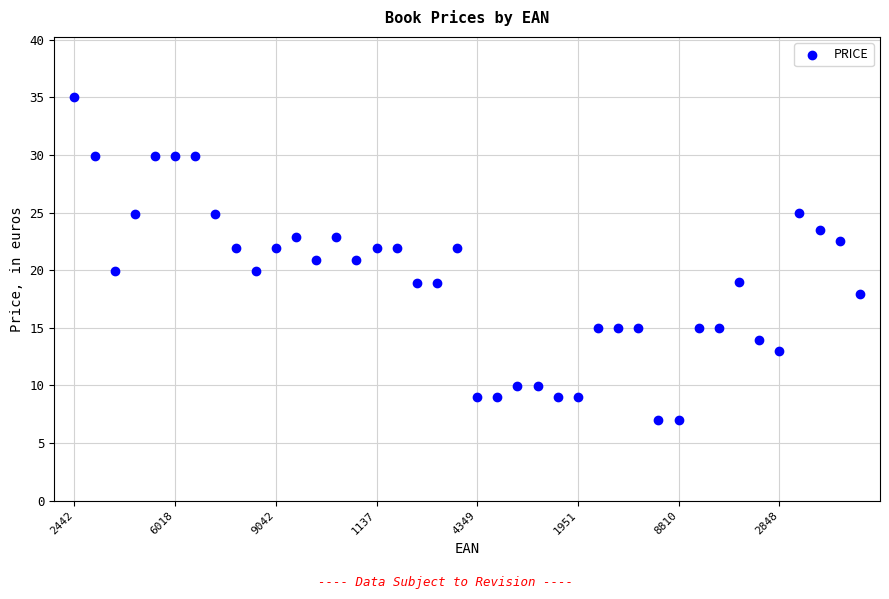

How many data points are displayed?

40